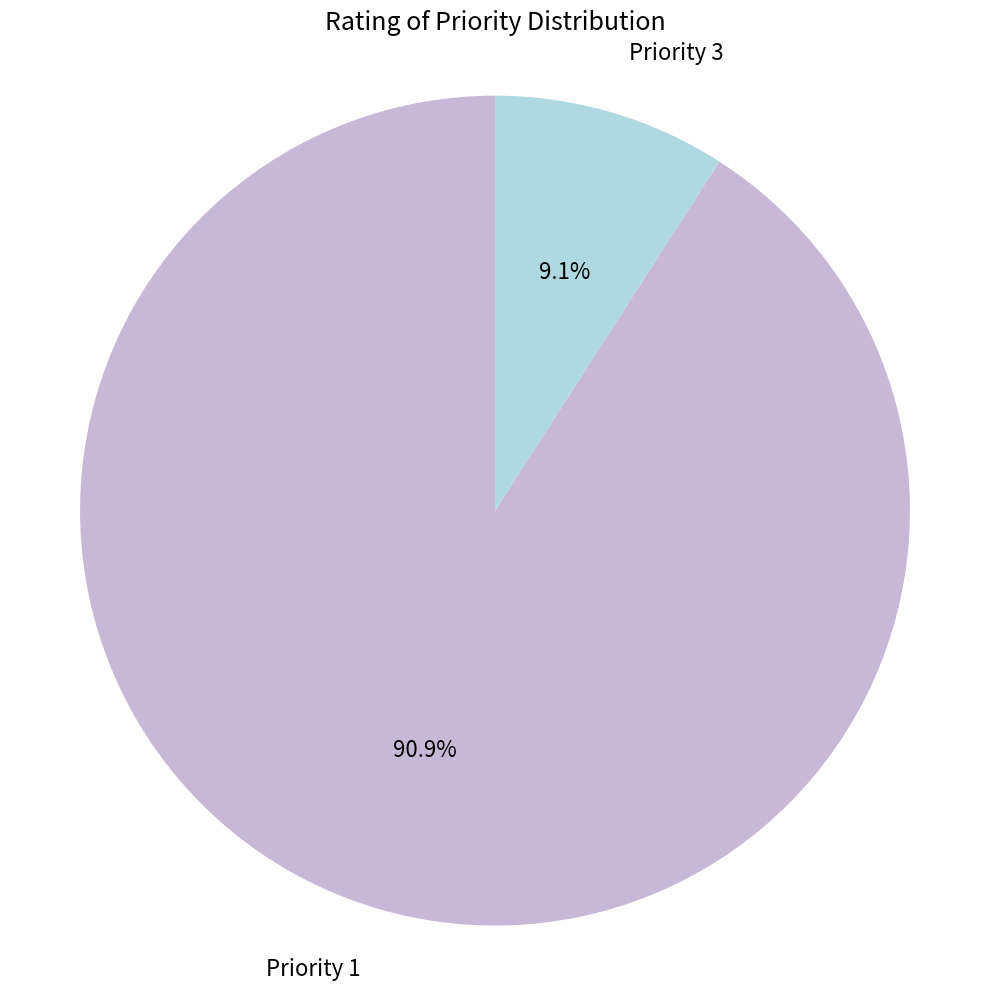

Is there a majority slice in this chart?

Yes